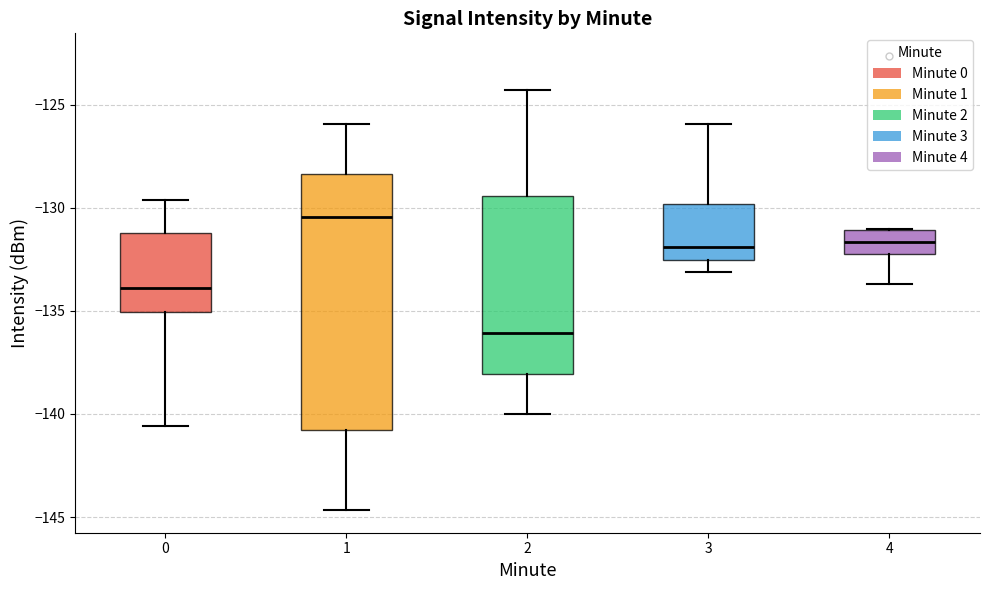

Comparing the boxes themselves (not the whiskers), which one is the tallest?

1